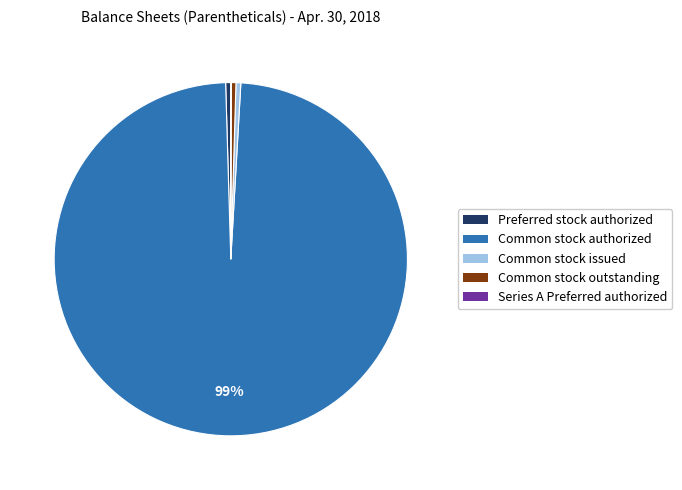

True or false: Common stock outstanding accounts for 0% of the total.

True